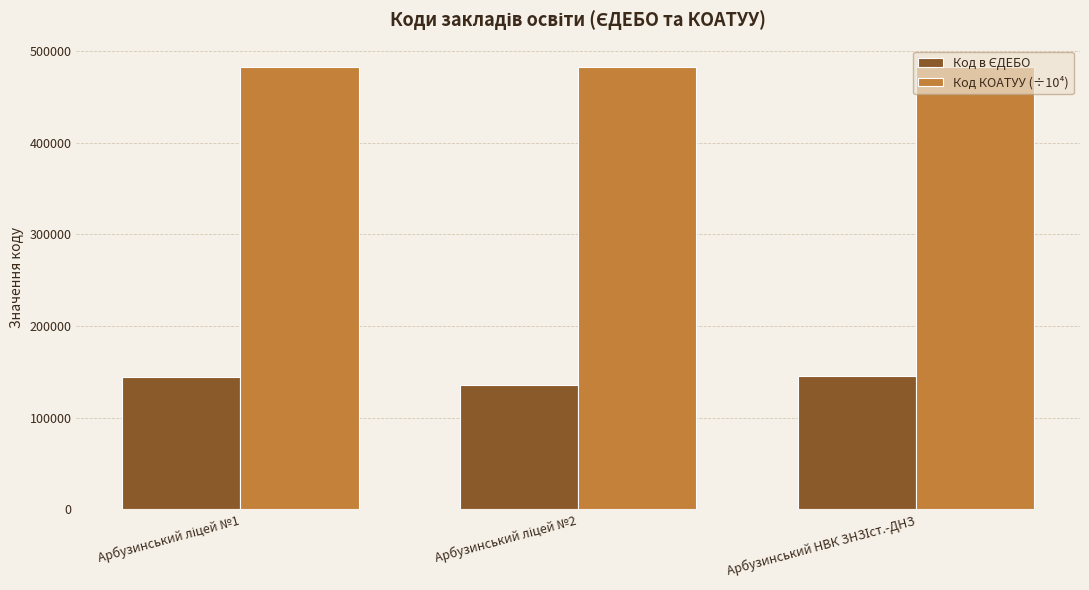

Which series has the largest total across all categories?

Код КОАТУУ (÷10⁴)